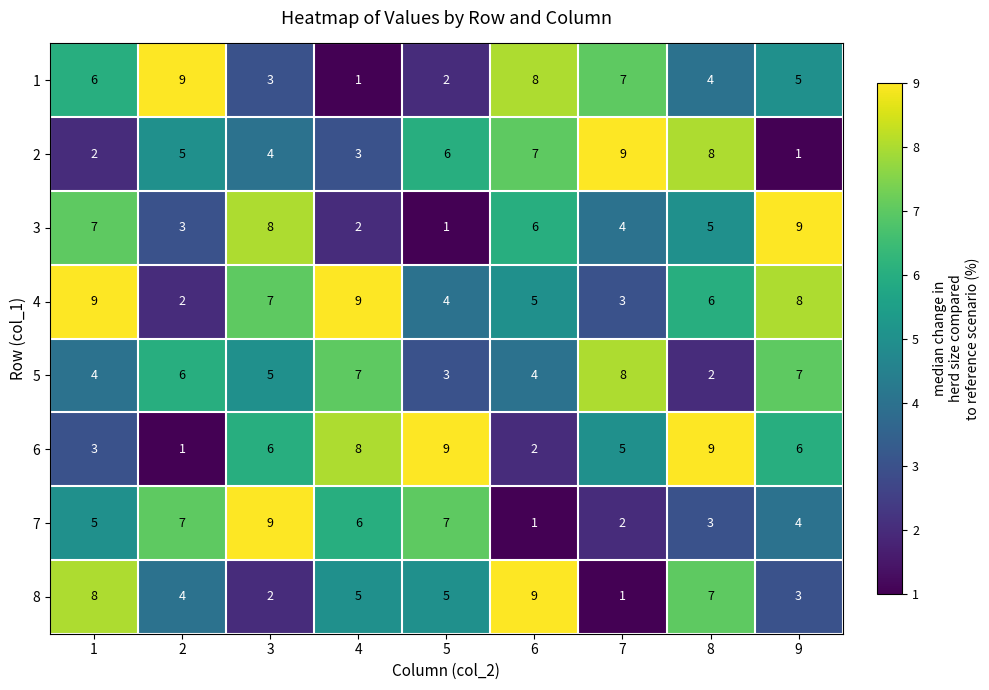

What is the maximum value shown in the chart?

9